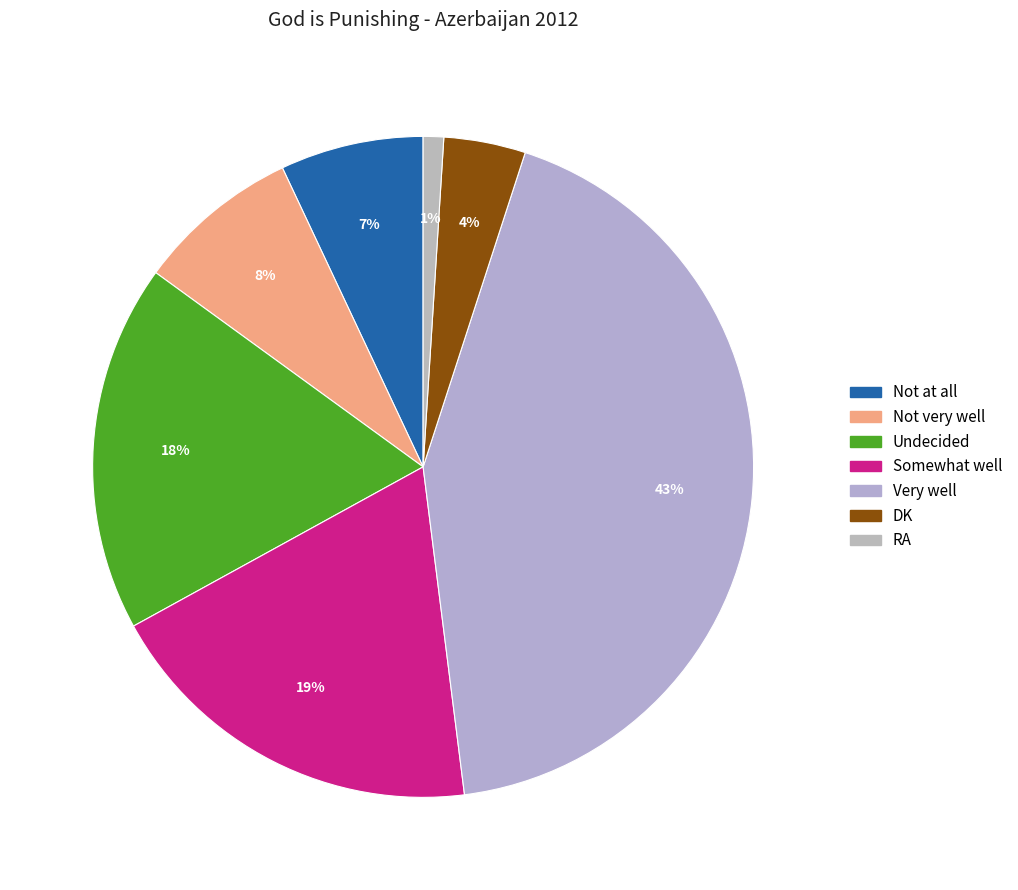

True or false: Undecided accounts for 4% of the total.

False